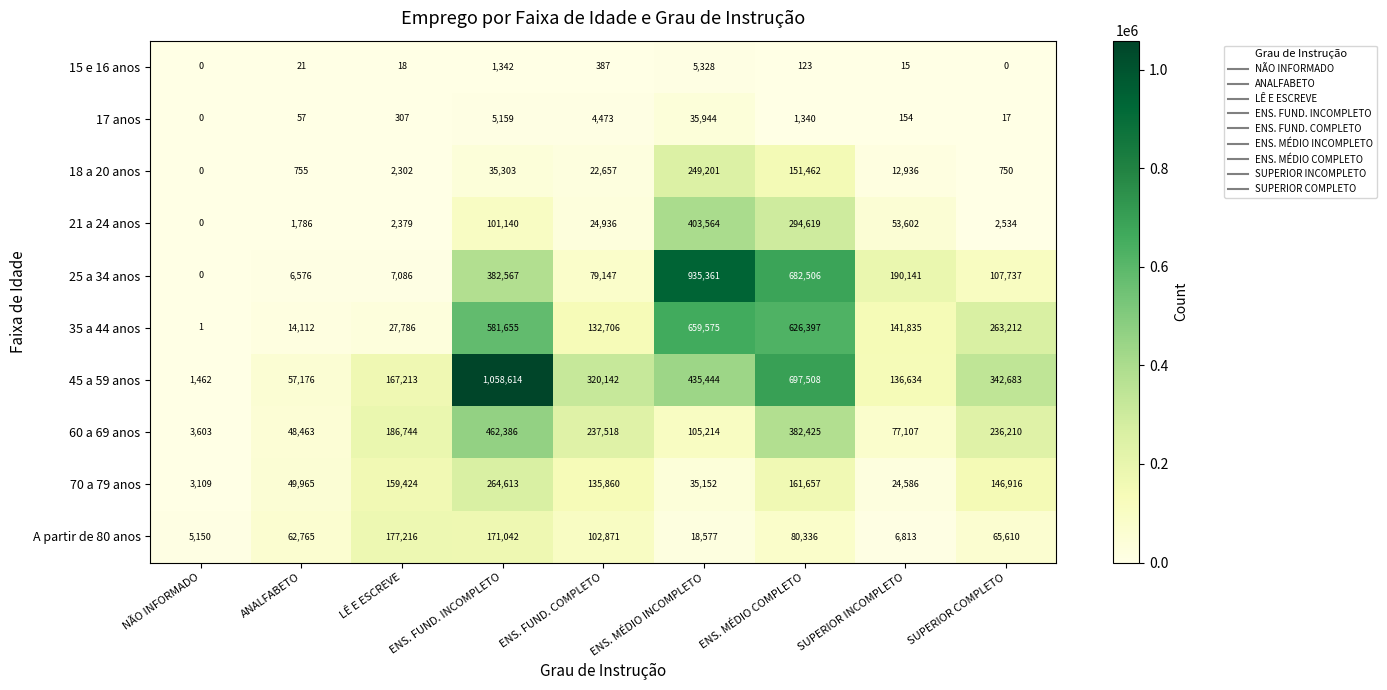

The value of 25 a 34 anos at ANALFABETO is 6576. True or false?

True